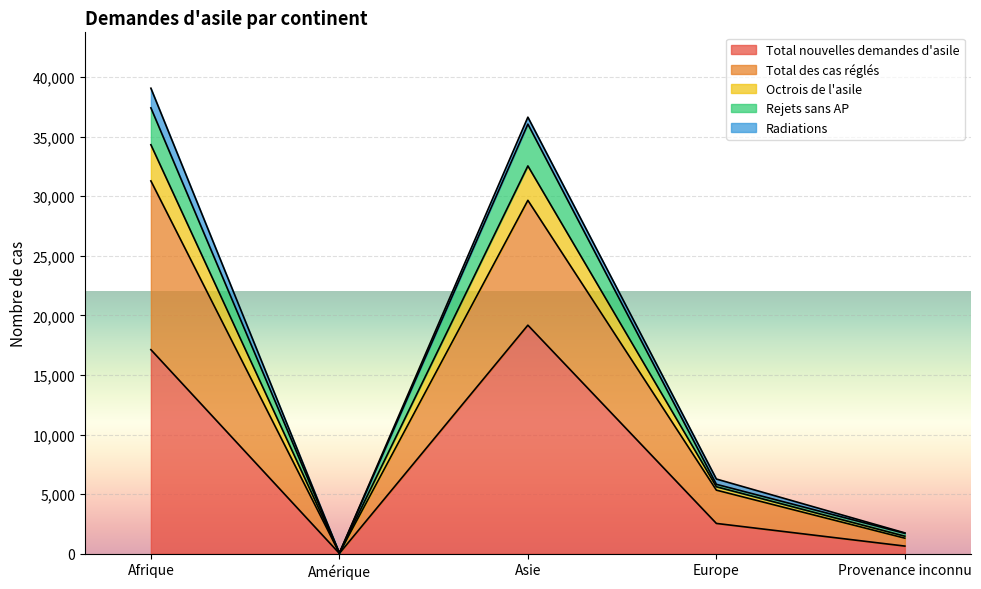

Which has a higher value, Afrique or Provenance inconnu?

Afrique